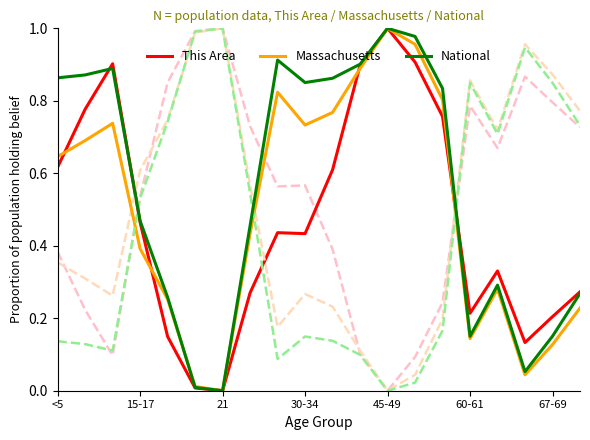

What are all the series names shown in the legend?

This Area, Massachusetts, National